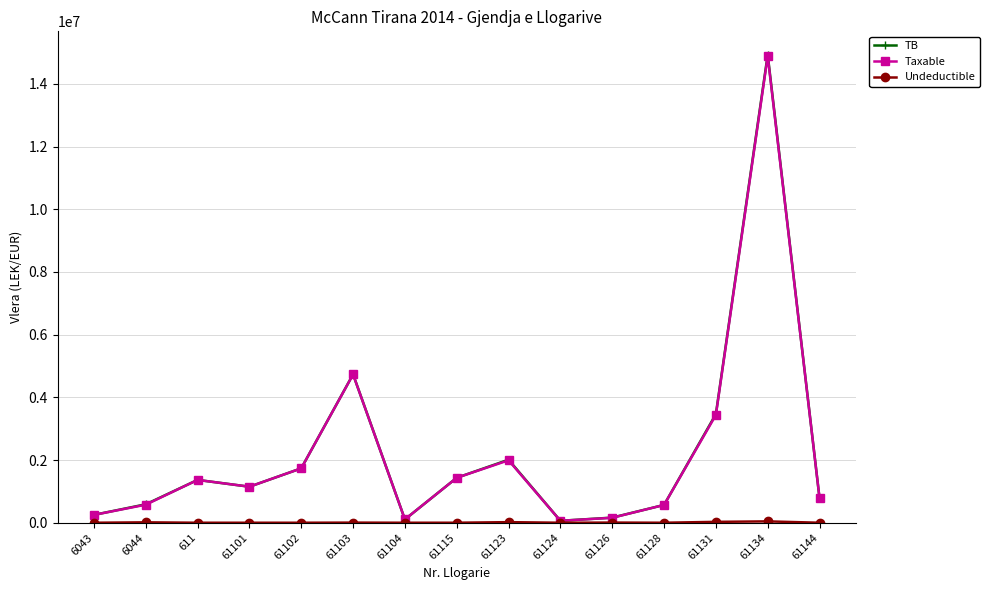

How many data points in Taxable are above 1149043?

8